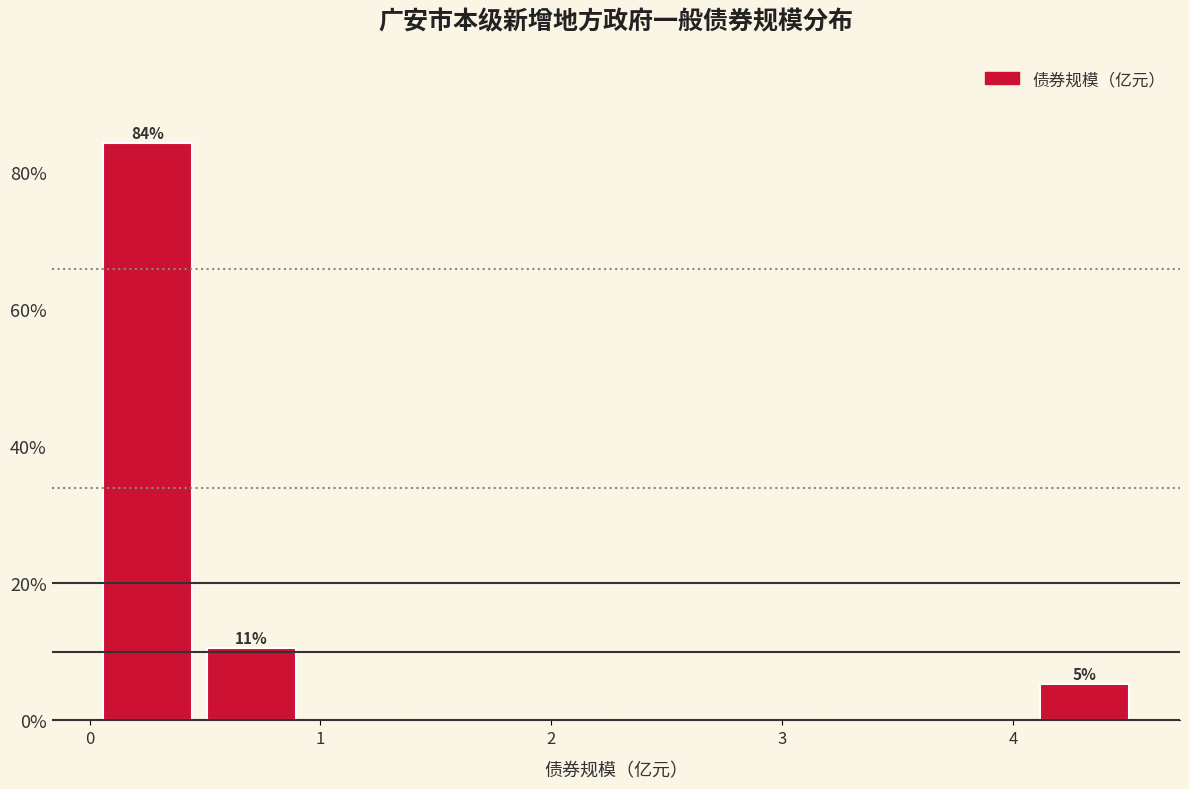

Which range on the x-axis has the tallest bar?

0.0 to 0.5